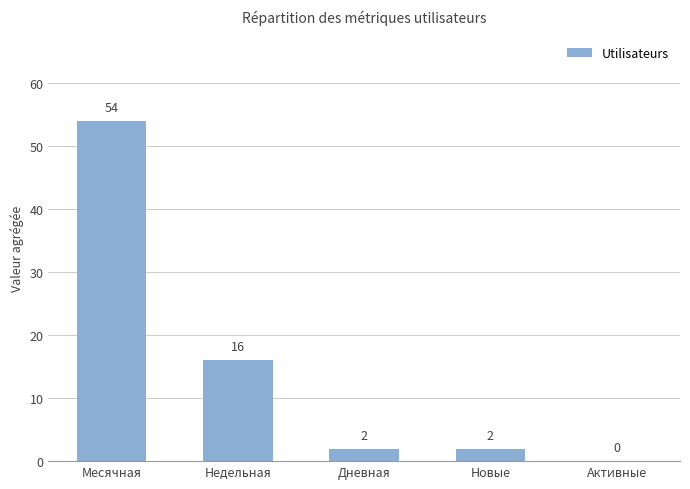

Is it true that the value at Месячная is 94?

False